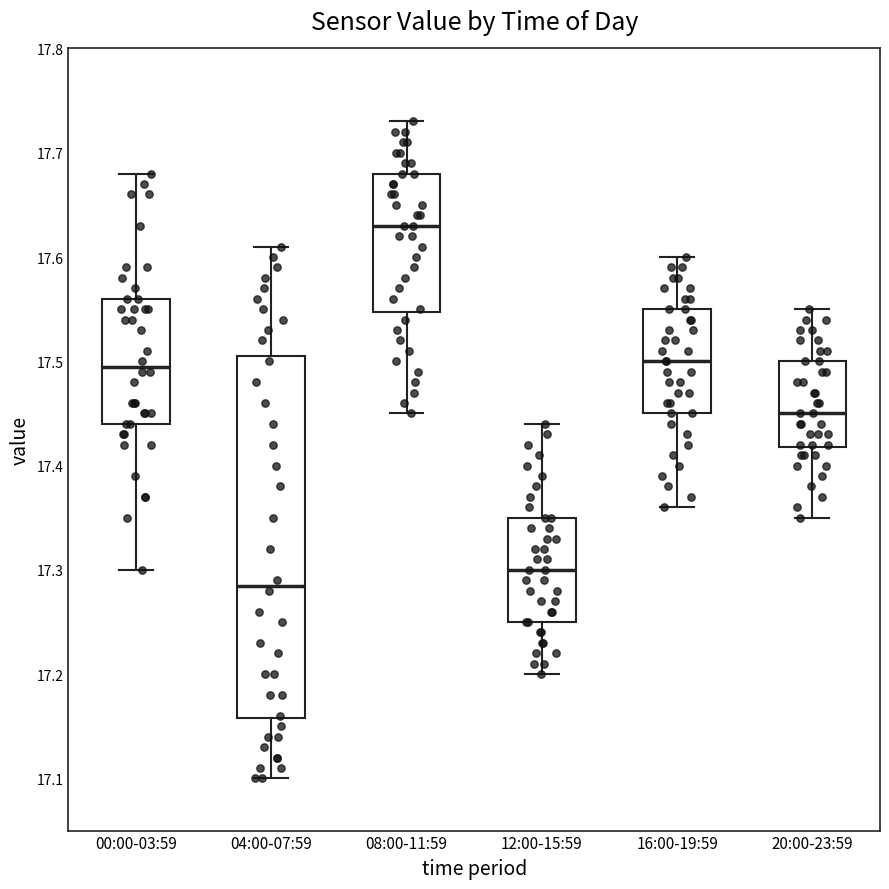

Reading left to right, transcribe this box plot: for each box, give where its median line is, the range the box spans, and where its two whiskers end, as read against the y-axis. The values are not printed on the chart, so give them approximately, as read against the axis.

00:00-03:59: median 17.50, box 17.44 to 17.56, whiskers 17.30 to 17.68
04:00-07:59: median 17.29, box 17.16 to 17.51, whiskers 17.10 to 17.61
08:00-11:59: median 17.63, box 17.55 to 17.68, whiskers 17.45 to 17.73
12:00-15:59: median 17.30, box 17.25 to 17.35, whiskers 17.20 to 17.44
16:00-19:59: median 17.50, box 17.45 to 17.55, whiskers 17.36 to 17.60
20:00-23:59: median 17.45, box 17.42 to 17.50, whiskers 17.35 to 17.55